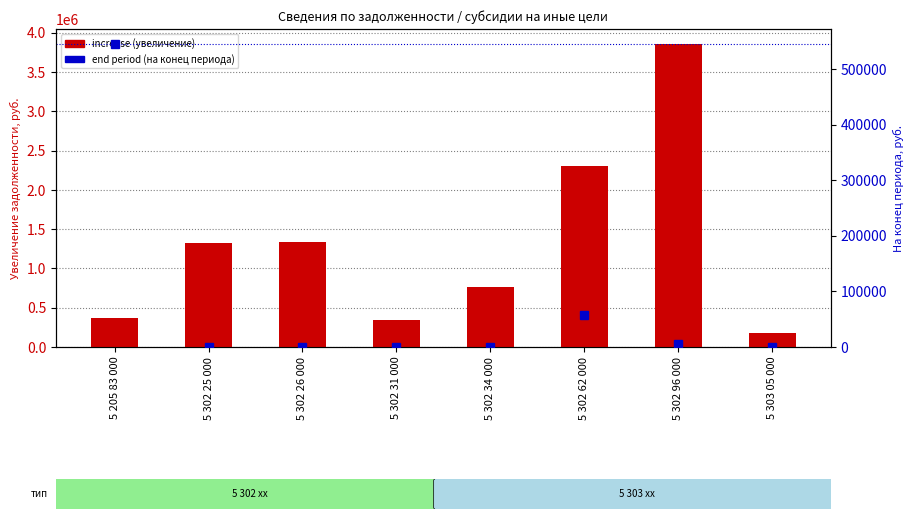

Reading left to right, list all the values displayed in this chart.

increase: 363270.9	1327511.9	1343217.5	346683.6	770206.5	2301520.1	3857645.1	181944.7
end_period: 545215.6	0.0	0.0	0.0	0.0	56857.7	5280.8	0.0